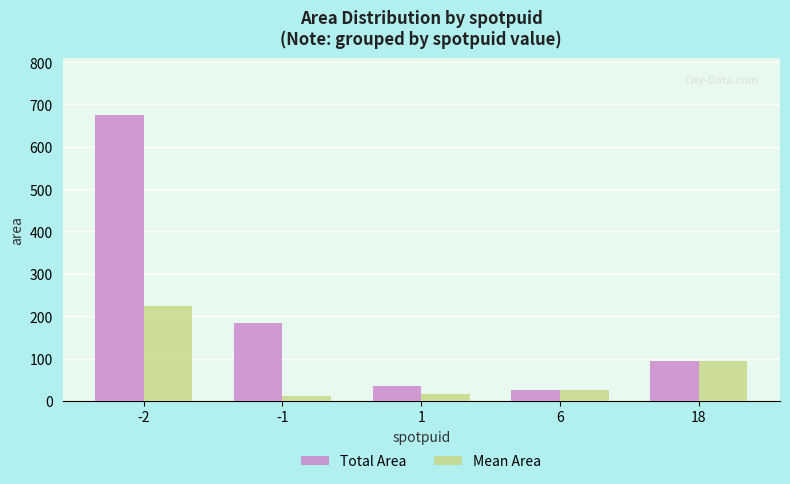

List the series in order of their overall mean, highest first.

Total Area, Mean Area